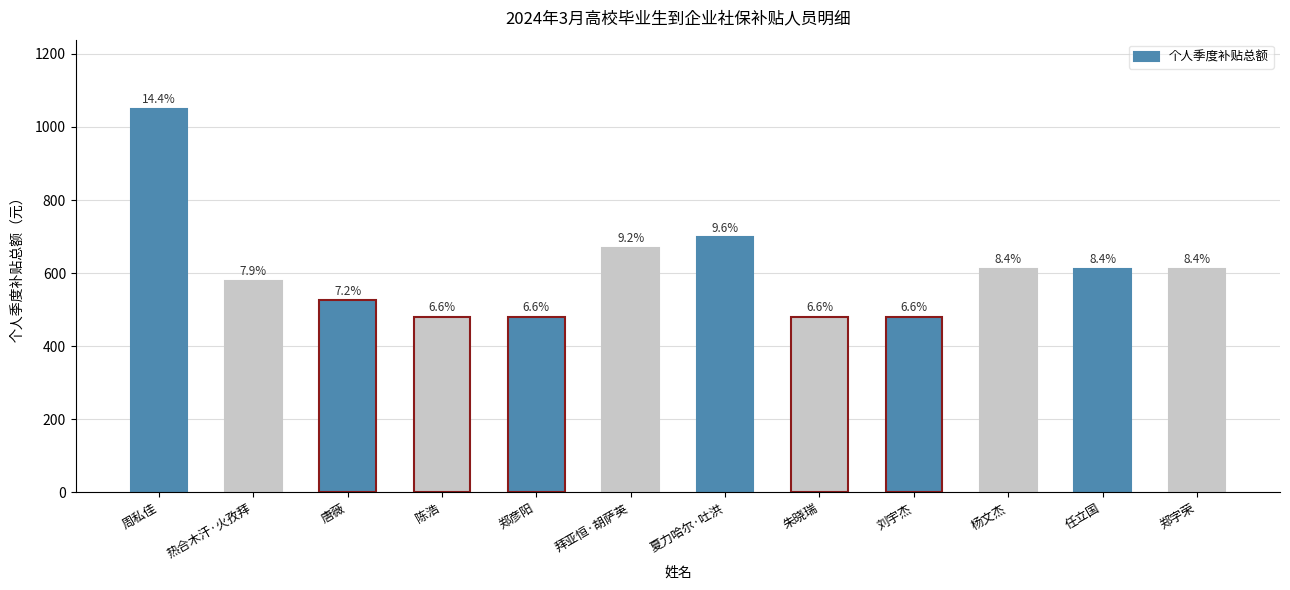

Where is the data nearest to the value 765?

夏力哈尔·吐洪